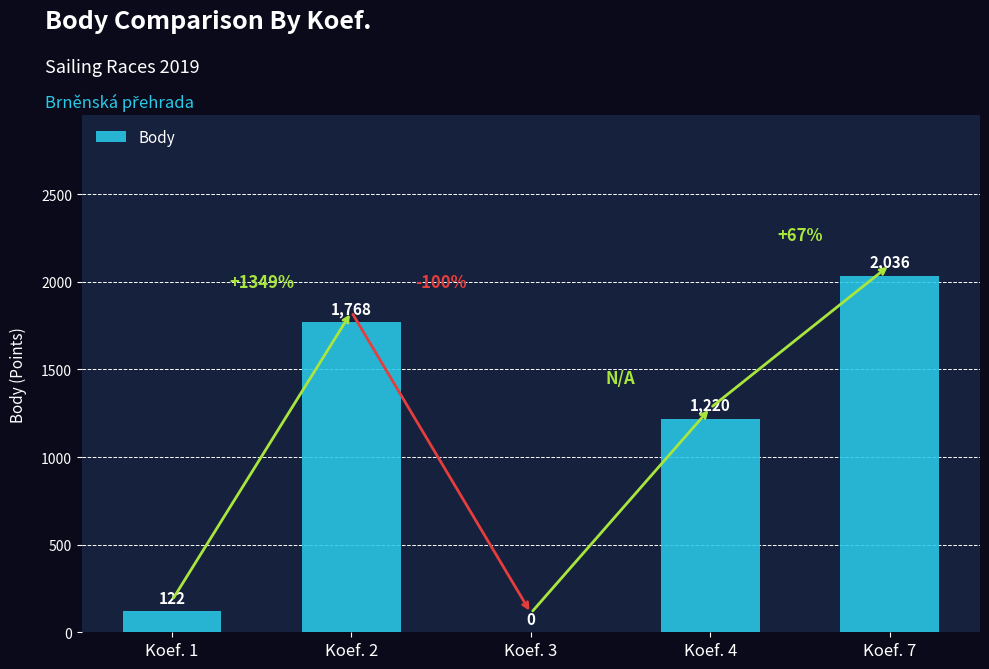

Is it true that the value at Koef. 1 is 122?

True